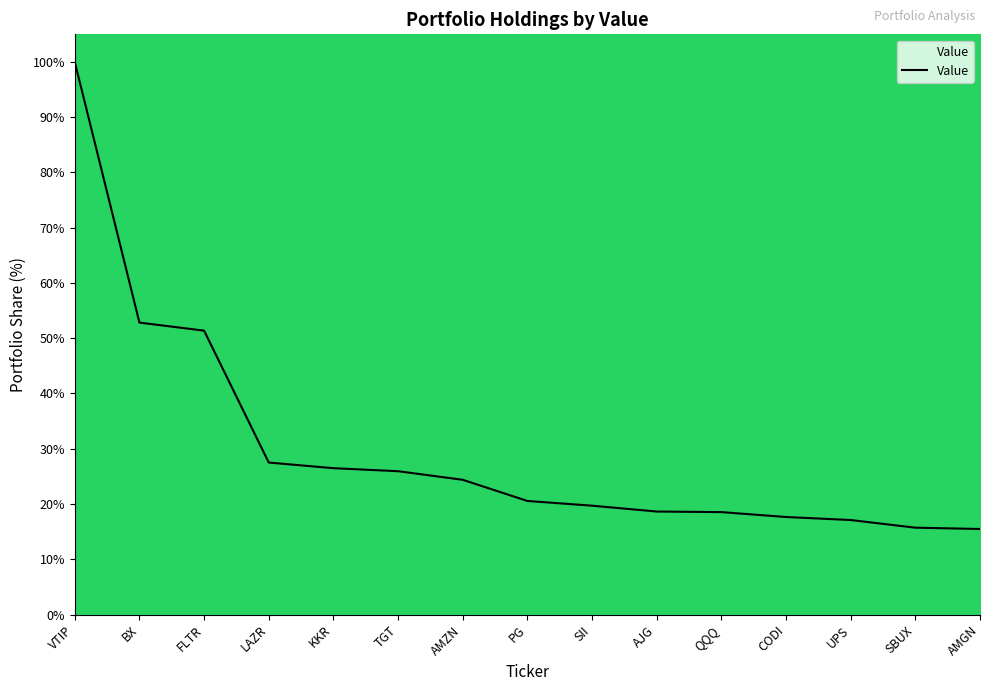

The value at AMGN is 26.8. True or false?

False